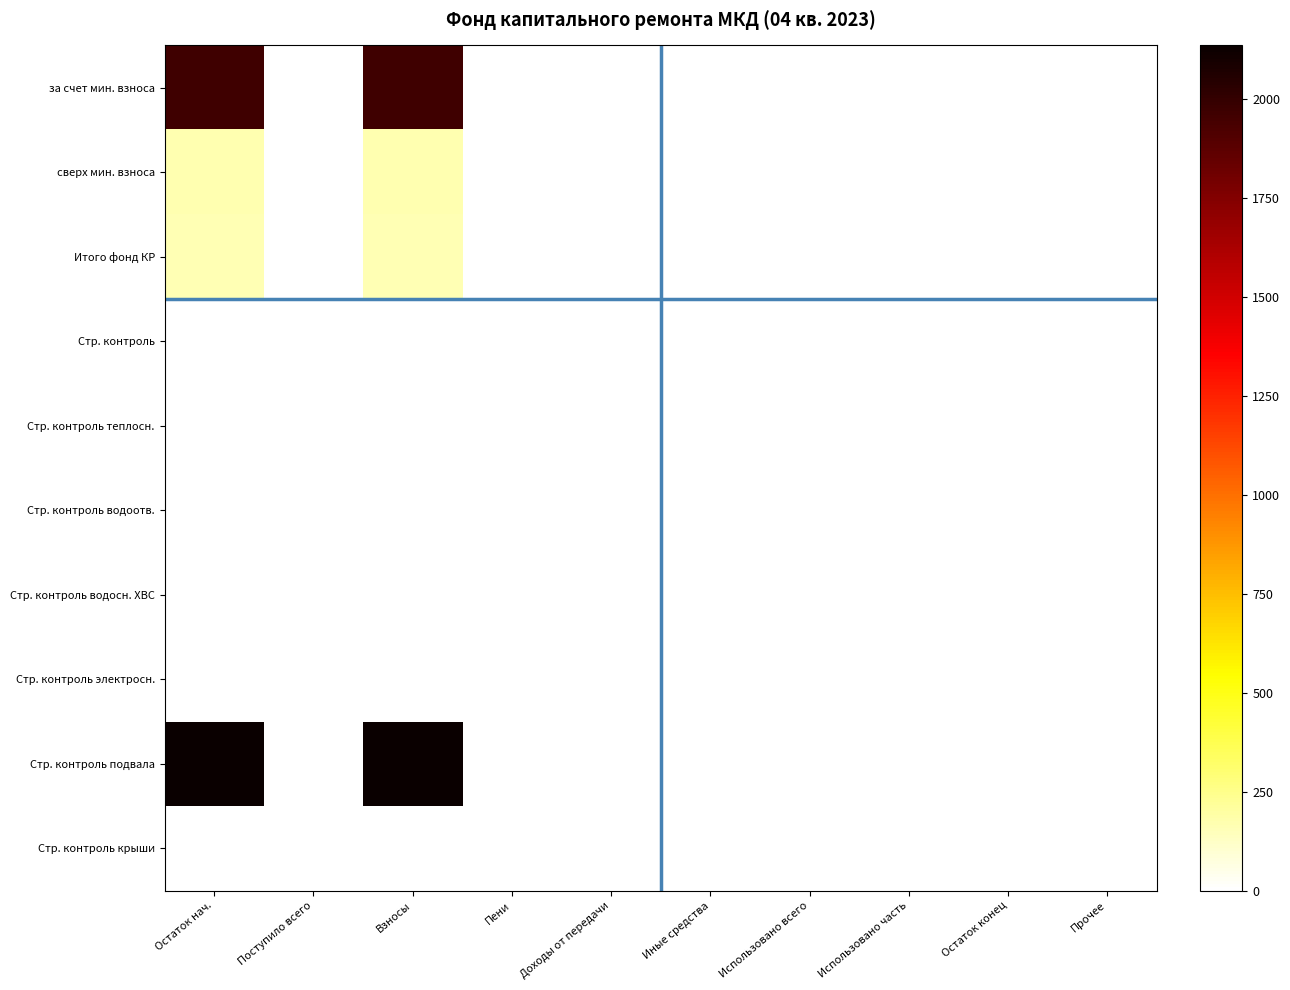

Reading left to right, what are all the values shown in this chart?

за счет мин. взноса: Остаток нач.=1967.7	Поступило всего=0.0	Взносы=1967.7	Пени=0.0	Доходы от передачи=0.0	Иные средства=0.0	Использовано всего=0.0	Использовано часть=0.0	Остаток конец=0.0	Прочее=0.0
сверх мин. взноса: Остаток нач.=168.5	Поступило всего=0.0	Взносы=168.5	Пени=0.0	Доходы от передачи=0.0	Иные средства=0.0	Использовано всего=0.0	Использовано часть=0.0	Остаток конец=0.0	Прочее=0.0
Итого фонд КР: Остаток нач.=162.0	Поступило всего=0.0	Взносы=162.0	Пени=0.0	Доходы от передачи=0.0	Иные средства=0.0	Использовано всего=0.0	Использовано часть=0.0	Остаток конец=0.0	Прочее=0.0
Стр. контроль: Остаток нач.=6.6	Поступило всего=0.0	Взносы=6.6	Пени=0.0	Доходы от передачи=0.0	Иные средства=0.0	Использовано всего=0.0	Использовано часть=0.0	Остаток конец=0.0	Прочее=0.0
Стр. контроль теплосн.: Остаток нач.=0.0	Поступило всего=0.0	Взносы=0.0	Пени=0.0	Доходы от передачи=0.0	Иные средства=0.0	Использовано всего=0.0	Использовано часть=0.0	Остаток конец=0.0	Прочее=0.0
Стр. контроль водоотв.: Остаток нач.=0.0	Поступило всего=0.0	Взносы=0.0	Пени=0.0	Доходы от передачи=0.0	Иные средства=0.0	Использовано всего=0.0	Использовано часть=0.0	Остаток конец=0.0	Прочее=0.0
Стр. контроль водосн. ХВС: Остаток нач.=0.0	Поступило всего=0.0	Взносы=0.0	Пени=0.0	Доходы от передачи=0.0	Иные средства=0.0	Использовано всего=0.0	Использовано часть=0.0	Остаток конец=0.0	Прочее=0.0
Стр. контроль электросн.: Остаток нач.=0.0	Поступило всего=0.0	Взносы=0.0	Пени=0.0	Доходы от передачи=0.0	Иные средства=0.0	Использовано всего=0.0	Использовано часть=0.0	Остаток конец=0.0	Прочее=0.0
Стр. контроль подвала: Остаток нач.=2136.3	Поступило всего=0.0	Взносы=2136.3	Пени=0.0	Доходы от передачи=0.0	Иные средства=0.0	Использовано всего=0.0	Использовано часть=0.0	Остаток конец=0.0	Прочее=0.0
Стр. контроль крыши: Остаток нач.=0.0	Поступило всего=0.0	Взносы=0.0	Пени=0.0	Доходы от передачи=0.0	Иные средства=0.0	Использовано всего=0.0	Использовано часть=0.0	Остаток конец=0.0	Прочее=0.0